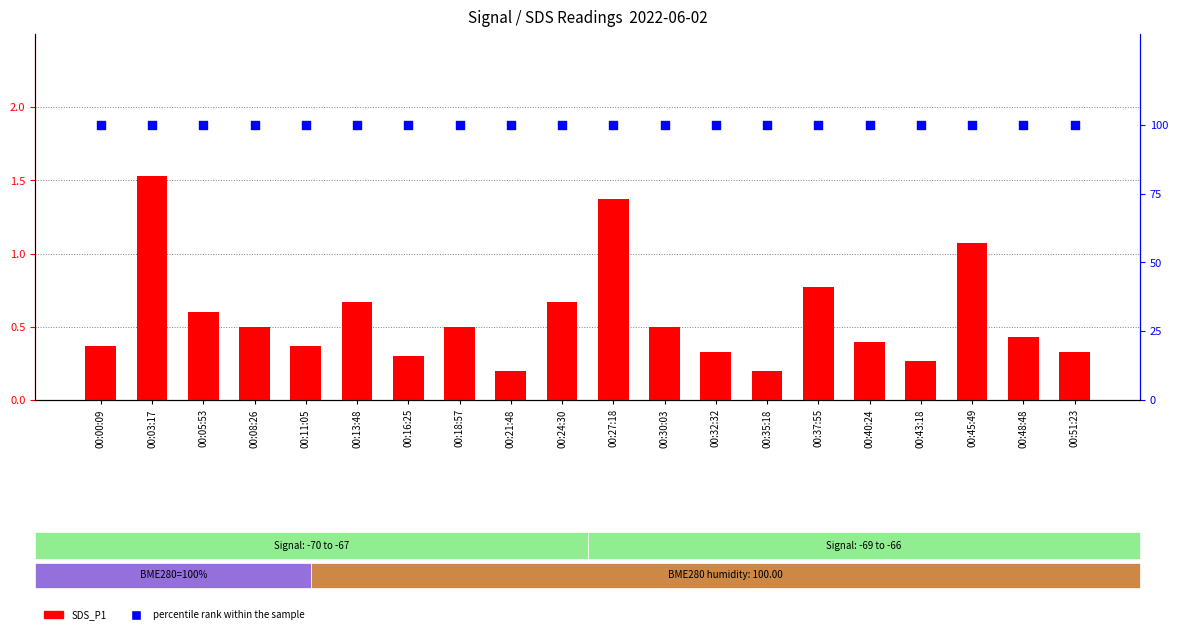

Which series contains the lowest Y value?

SDS_P1